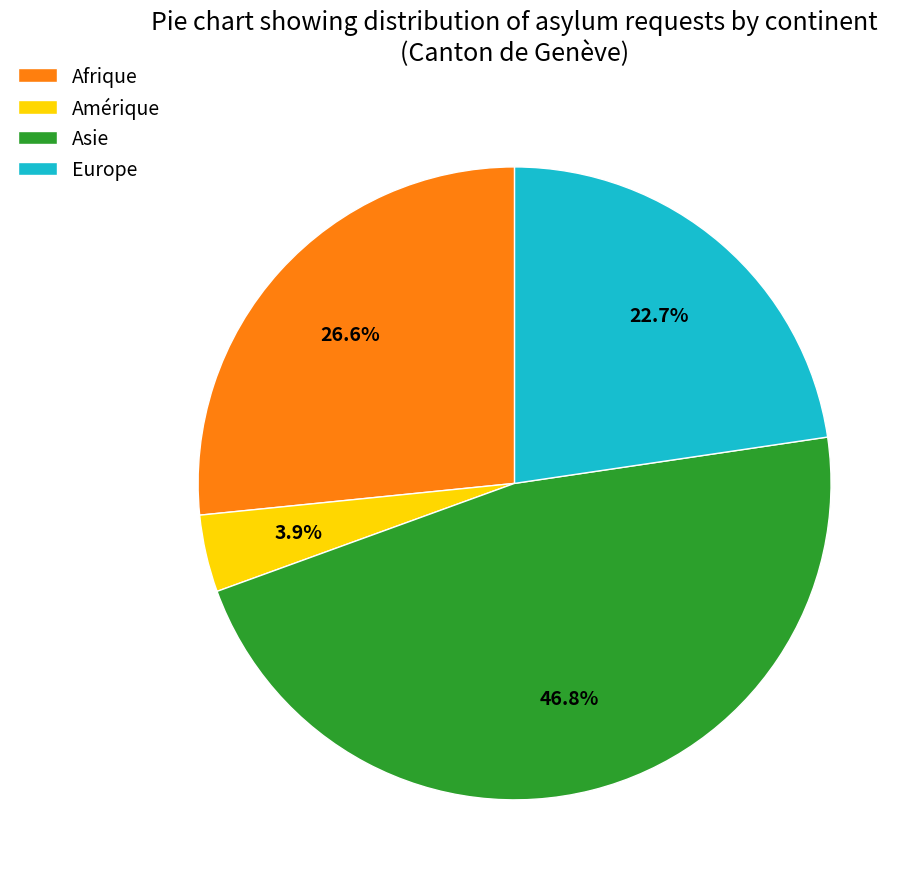

To the nearest percent, what is the combined percentage of Afrique and Europe?

49%